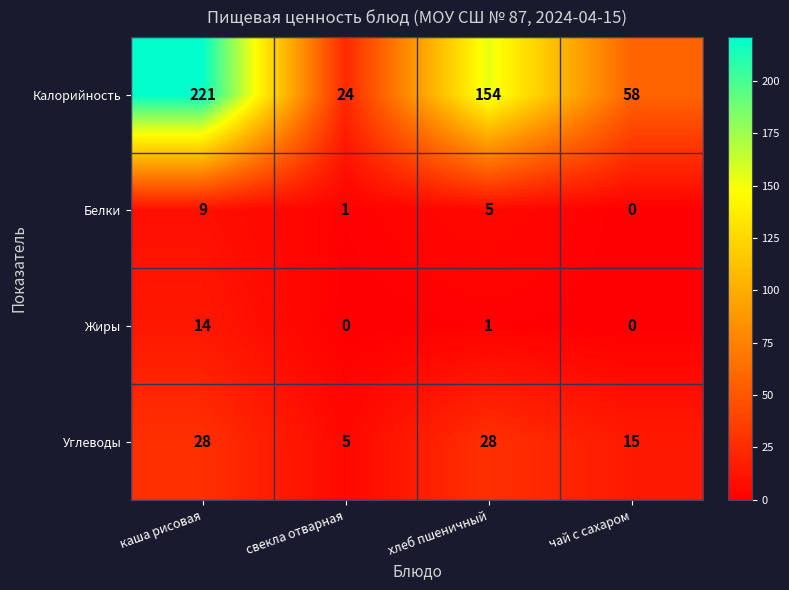

At which label is Жиры closest to 7?

хлеб пшеничный